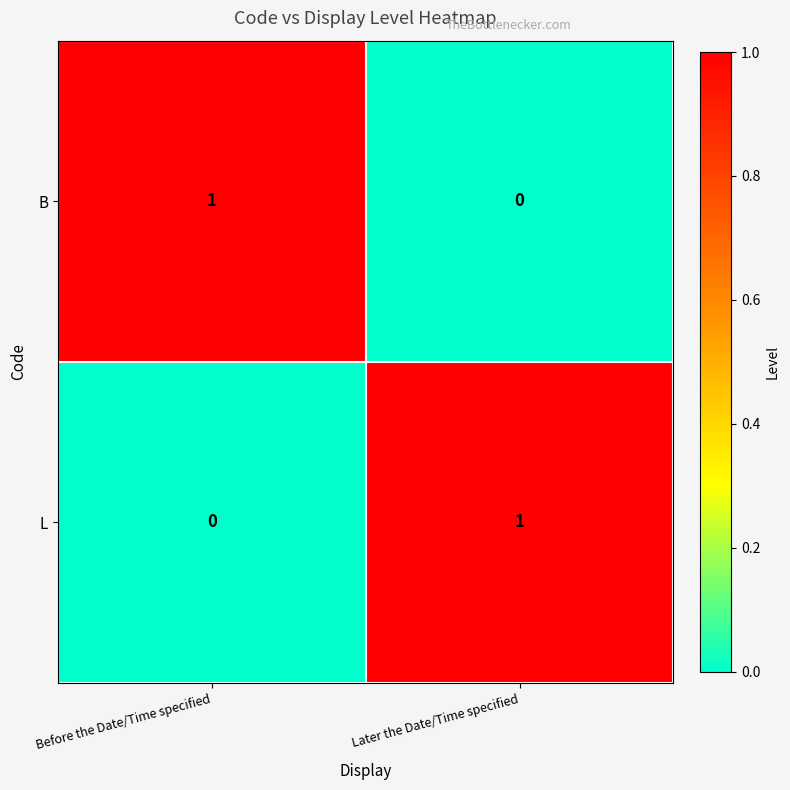

At which label is L closest to 0?

Before the Date/Time specified